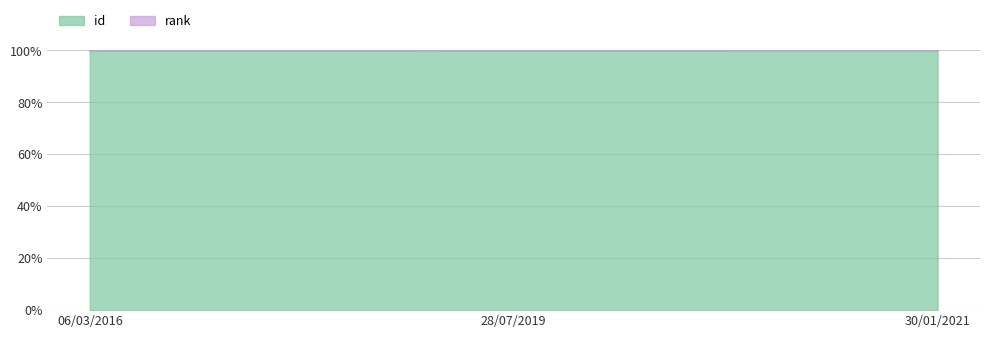

At which label is the value closest to 99?

06/03/2016